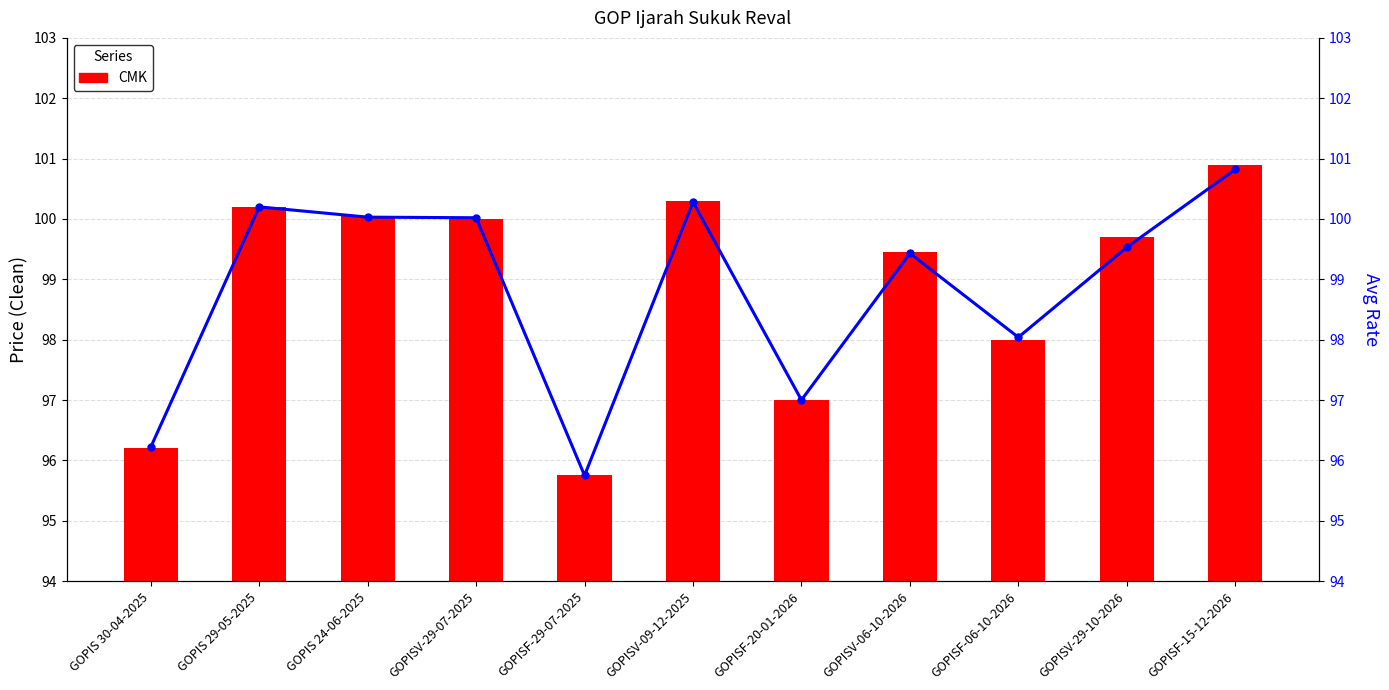

How many series are shown in this chart?

2